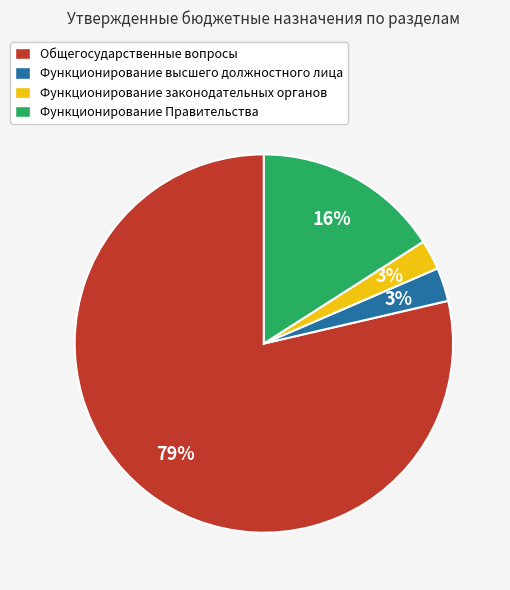

Is it true that Функционирование высшего должностного лица is 11% of the pie?

False